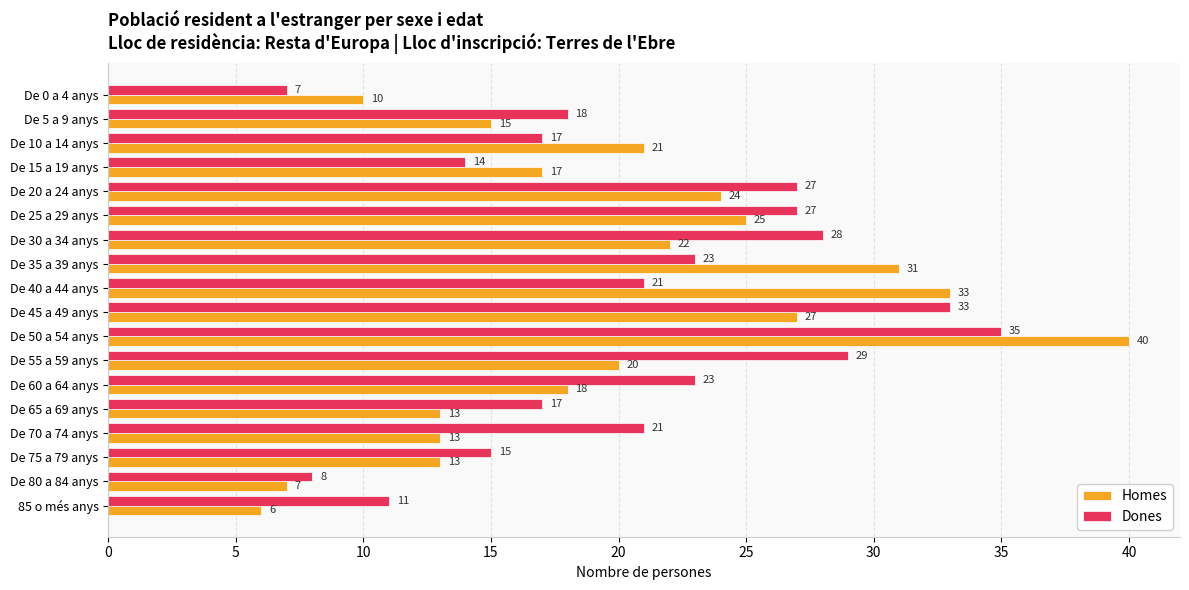

Which series has the widest spread of values?

Homes